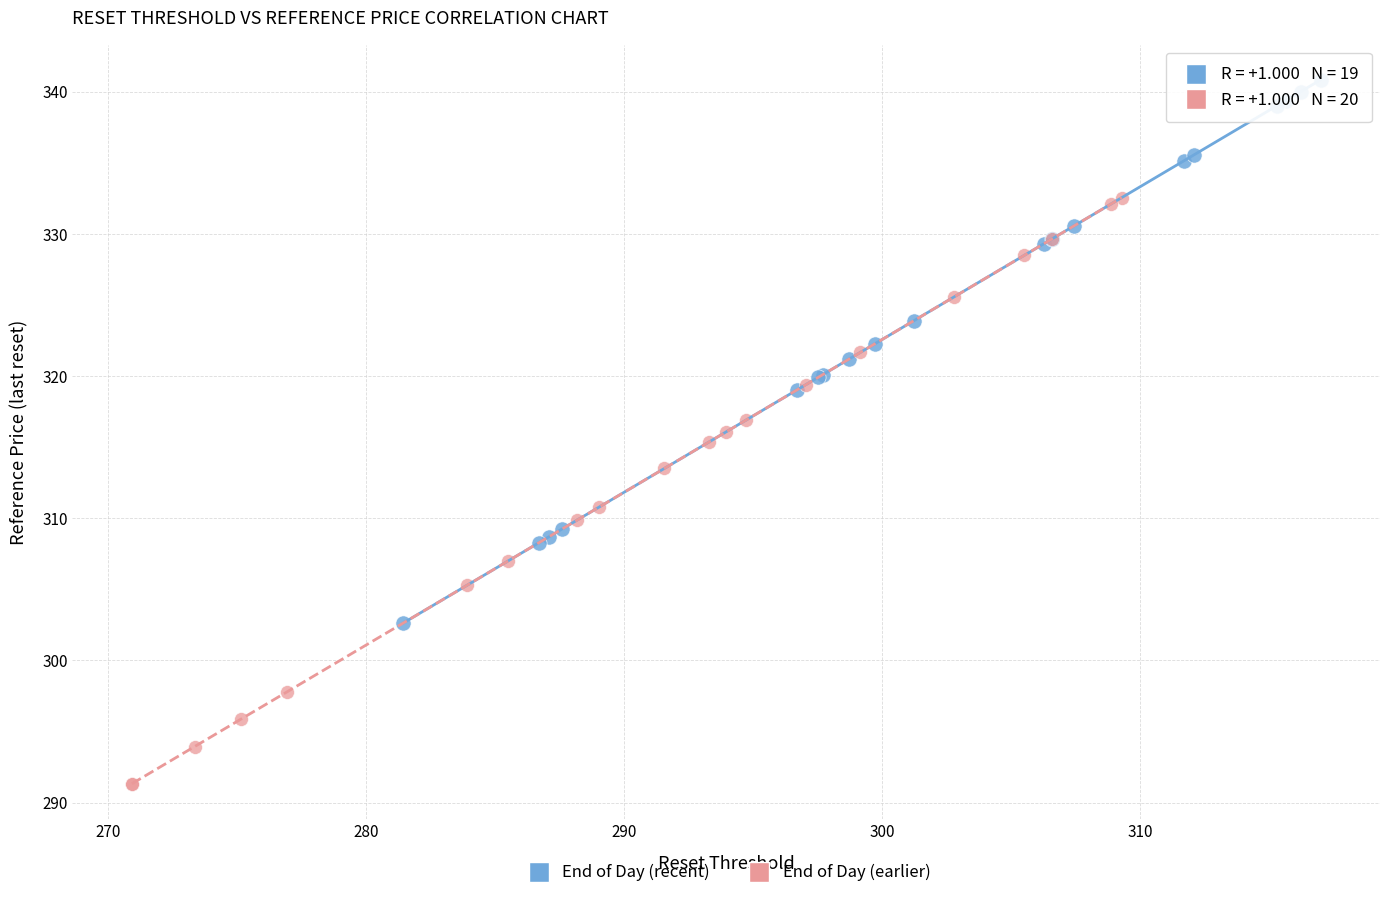

Which series contains the lowest Y value?

End of Day (earlier)